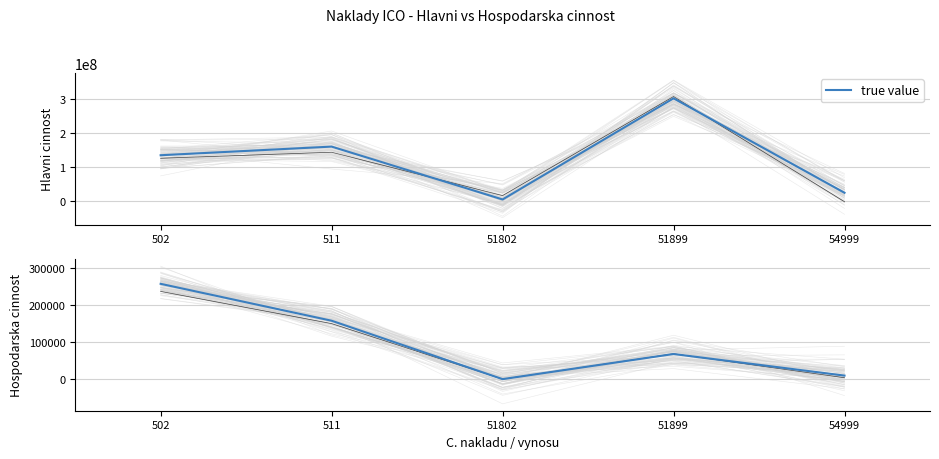

How many categories are shown in the chart?

5